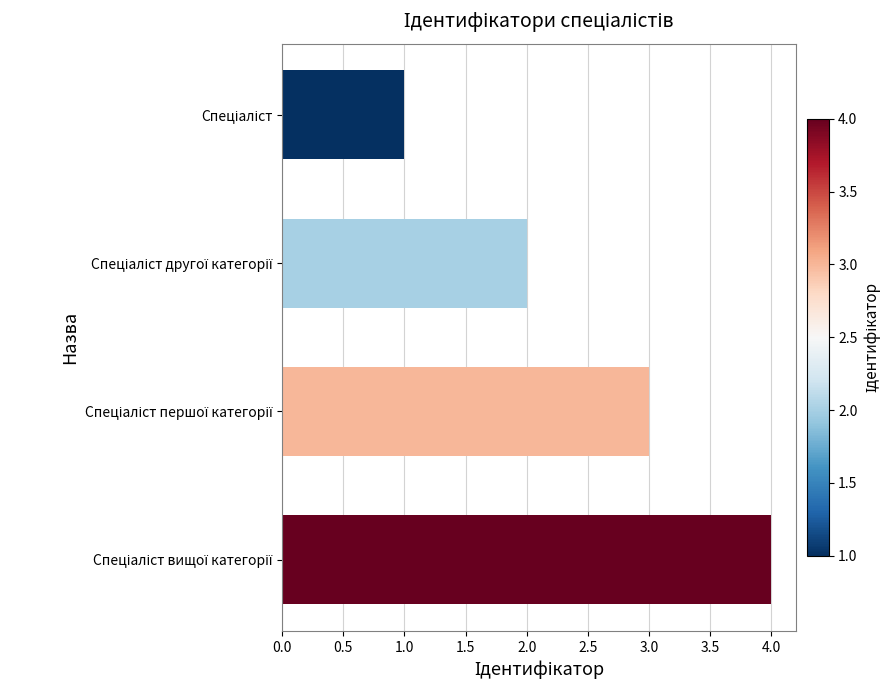

How many categories are shown in the chart?

4